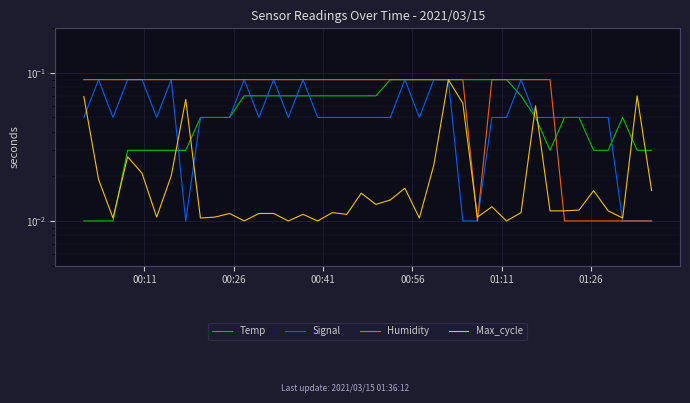

Is the value of Humidity at 9 greater than the value of Signal at 19?

Yes